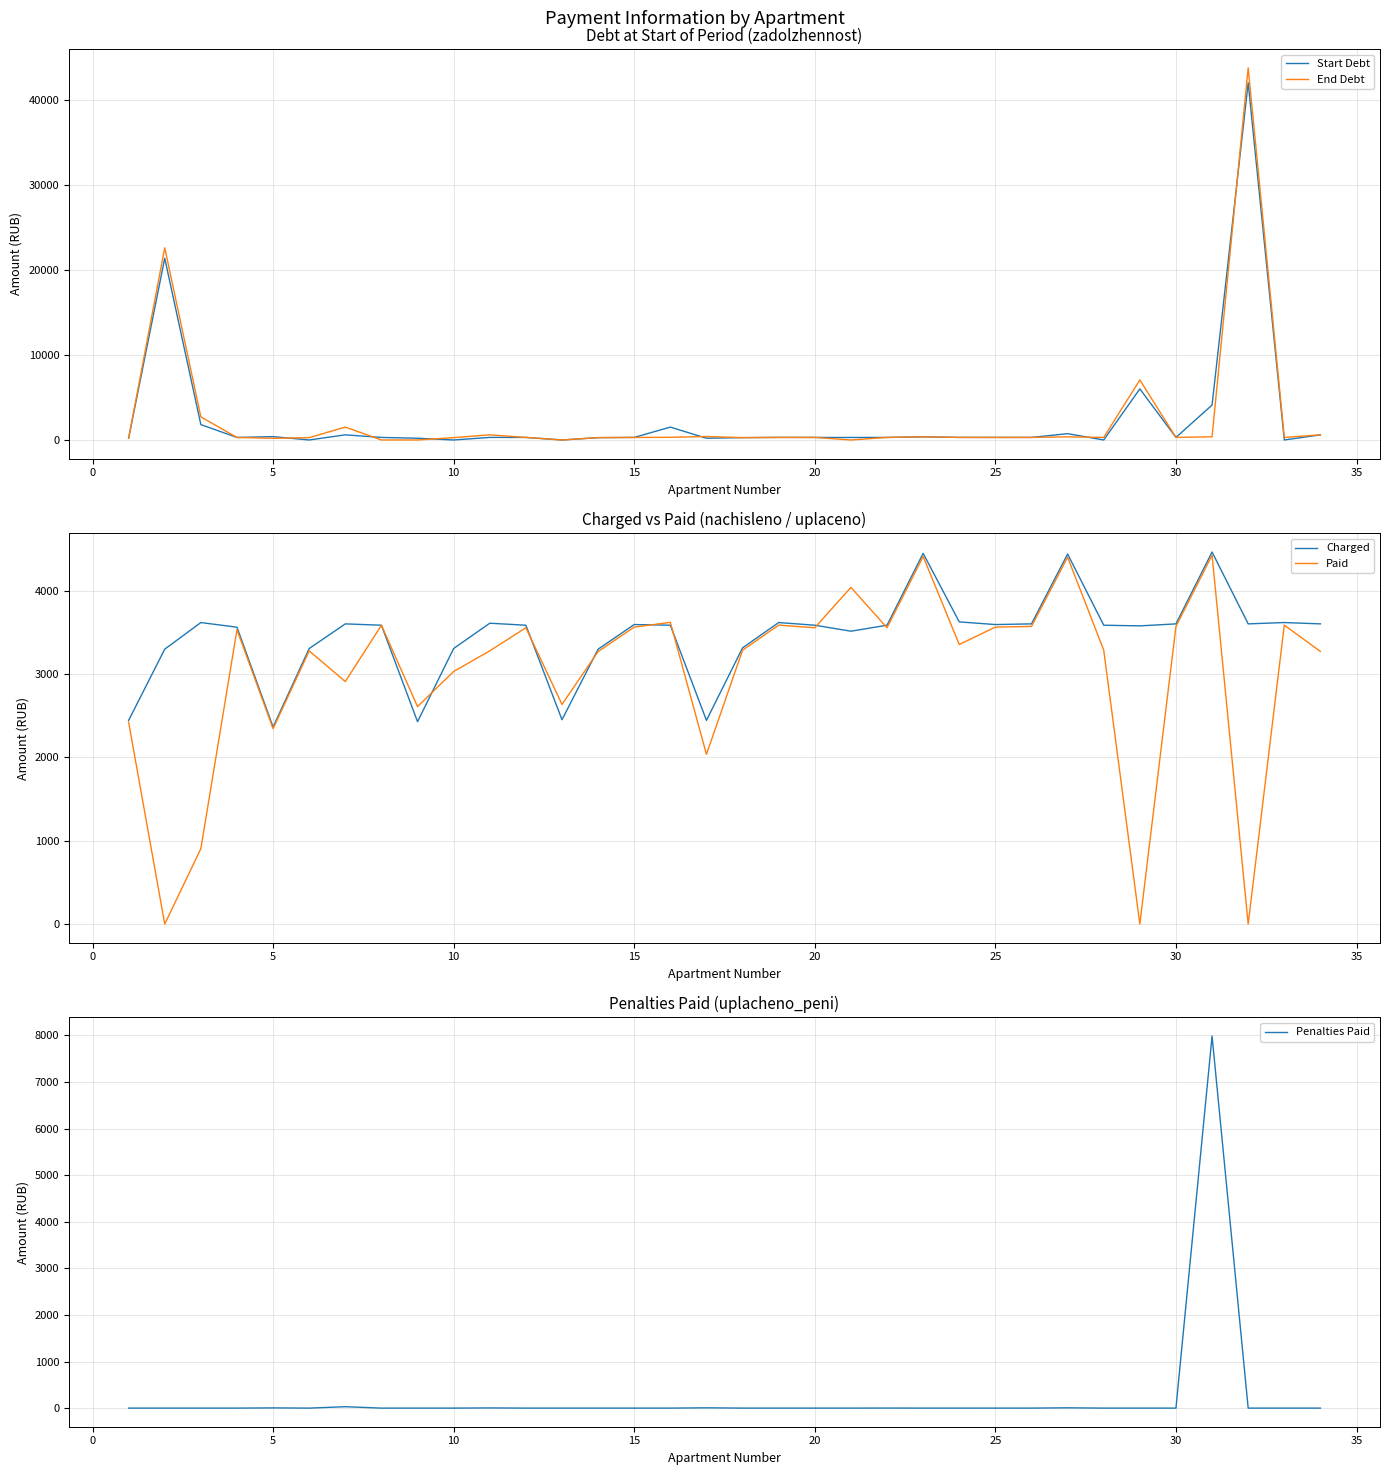

What is the maximum value for Penalties Paid?

7987.1